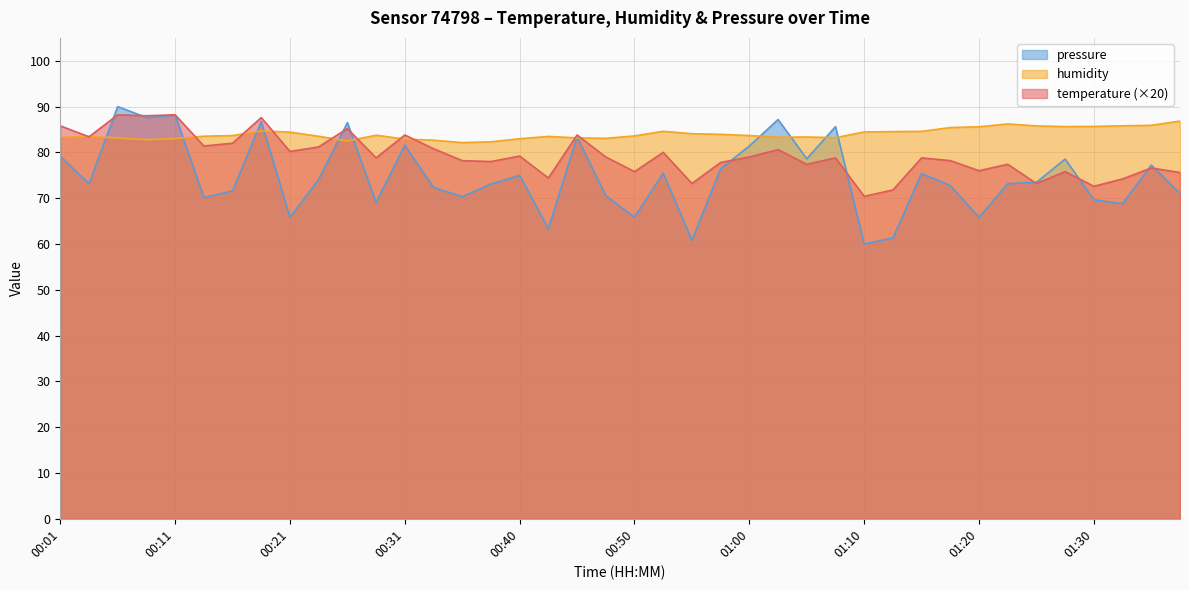

What is the minimum value for humidity?

82.1